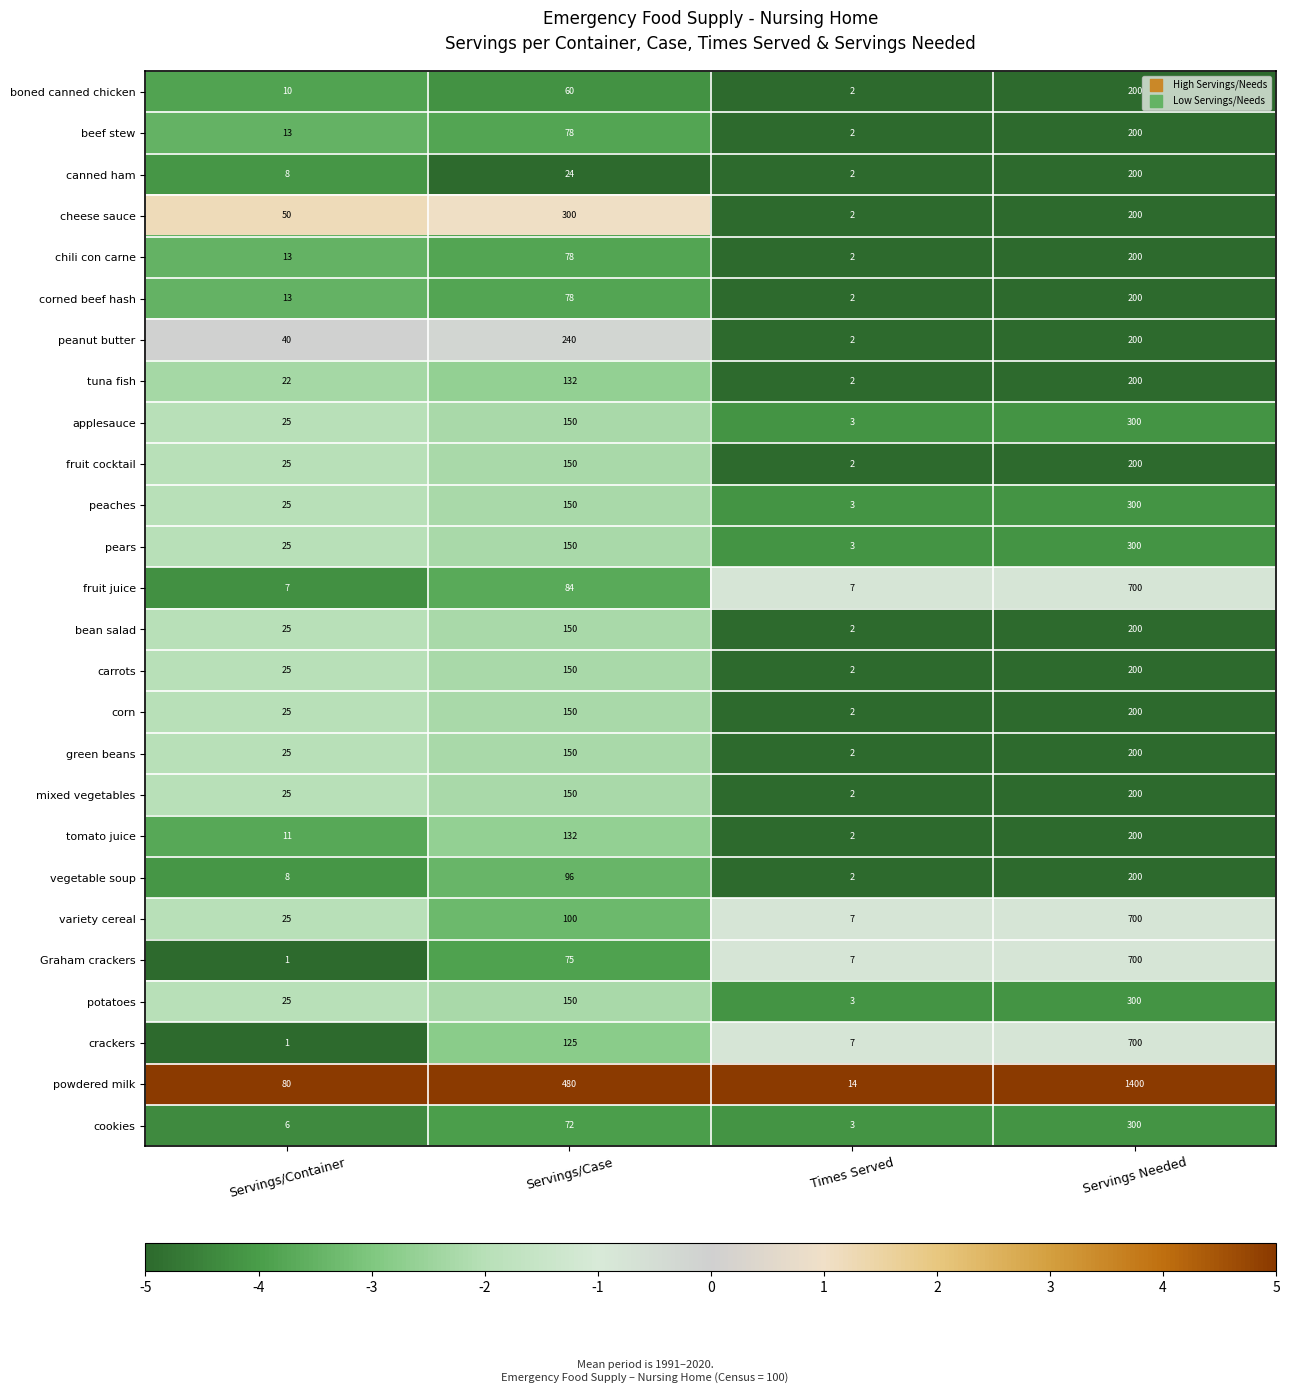

What value does the powdered milk series have at Servings/Container?

80